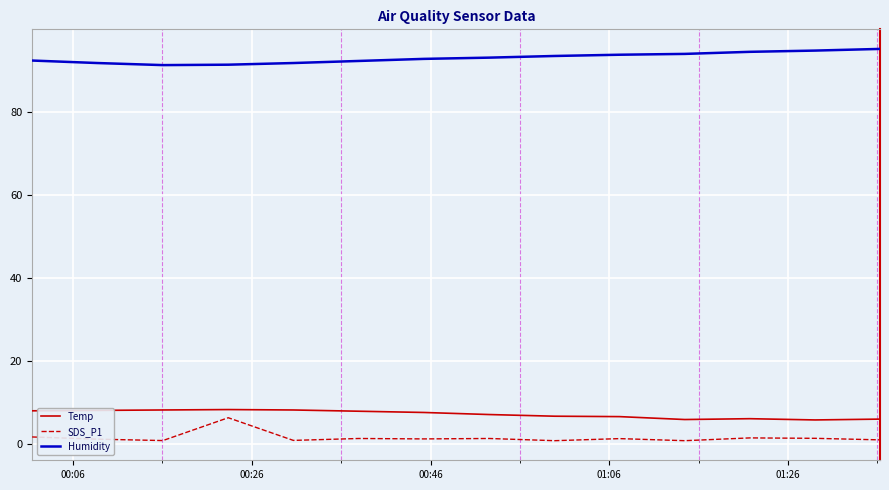

True or false: SDS_P1 and Humidity intersect in this chart.

False